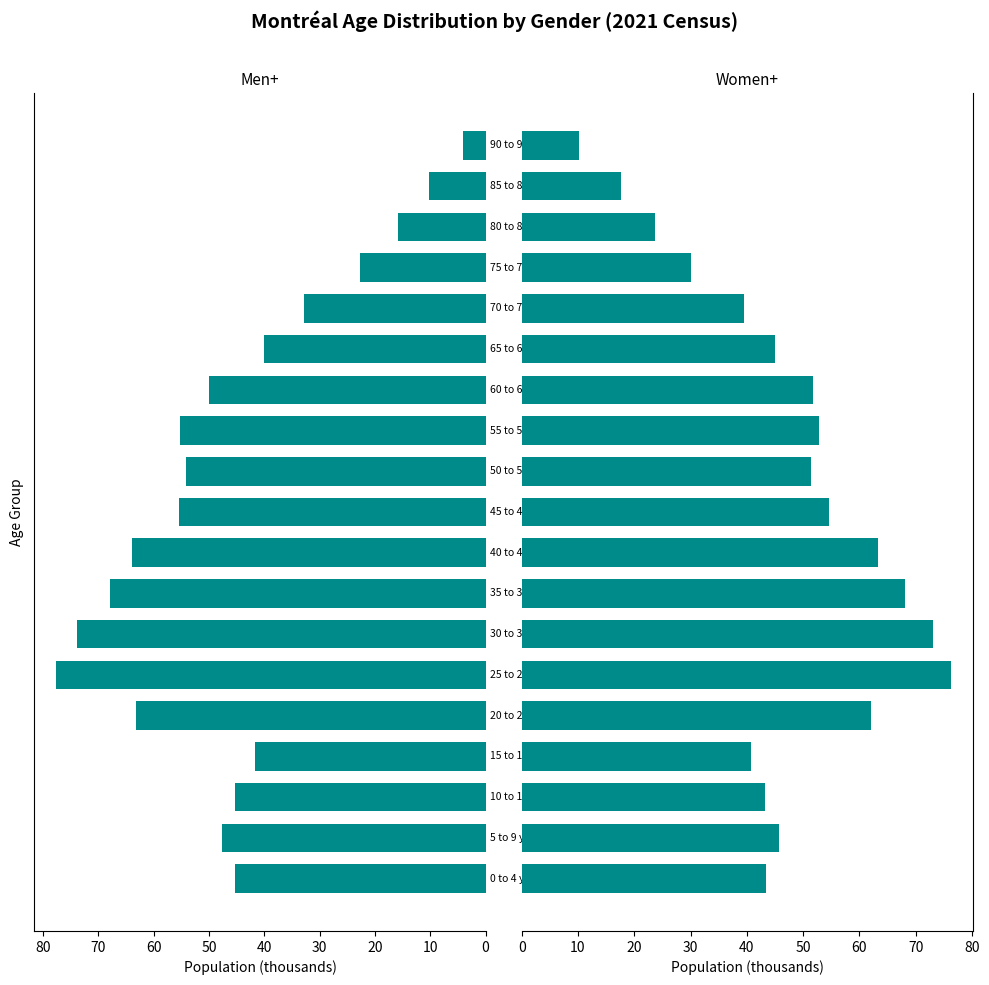

Rank the series at 30 from lowest to highest value.

Women+, Men+